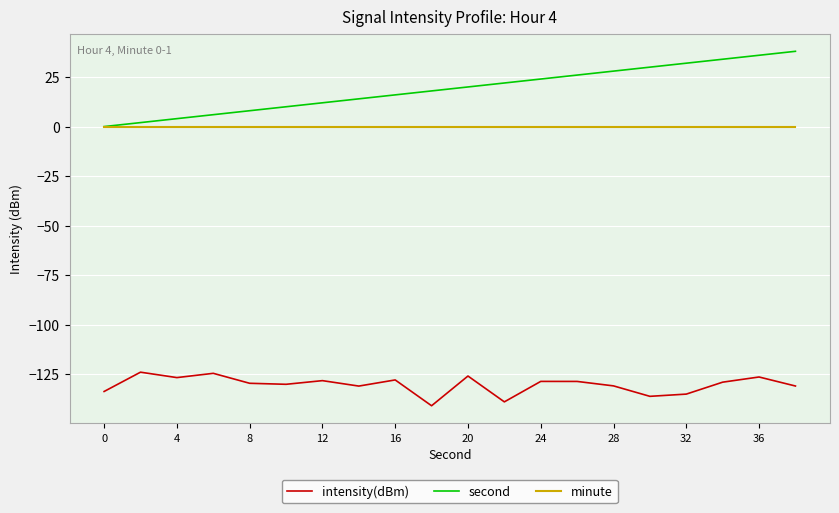

Which series has the largest range (max minus min)?

second